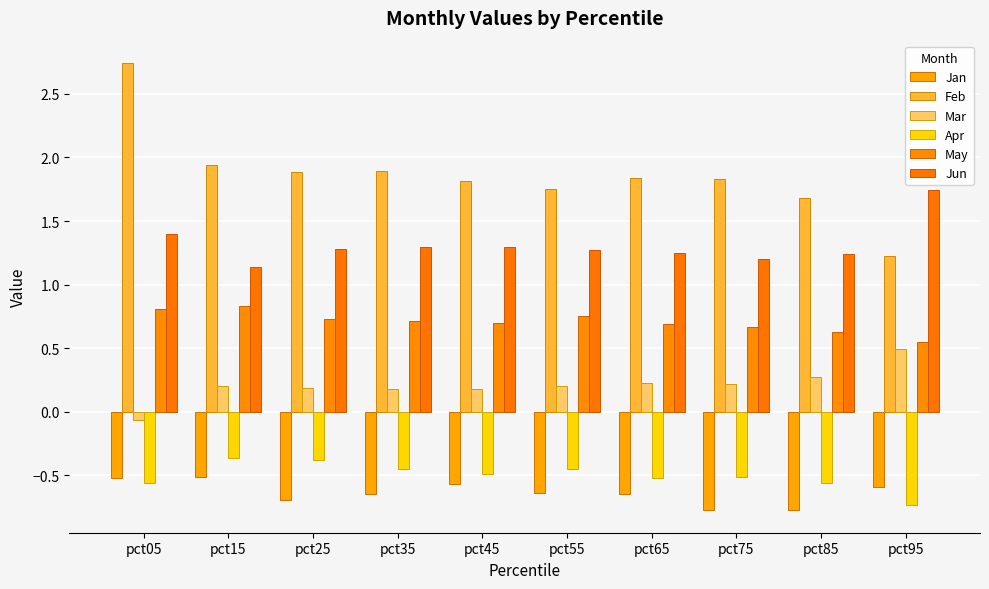

How many bars are there in each group?

6